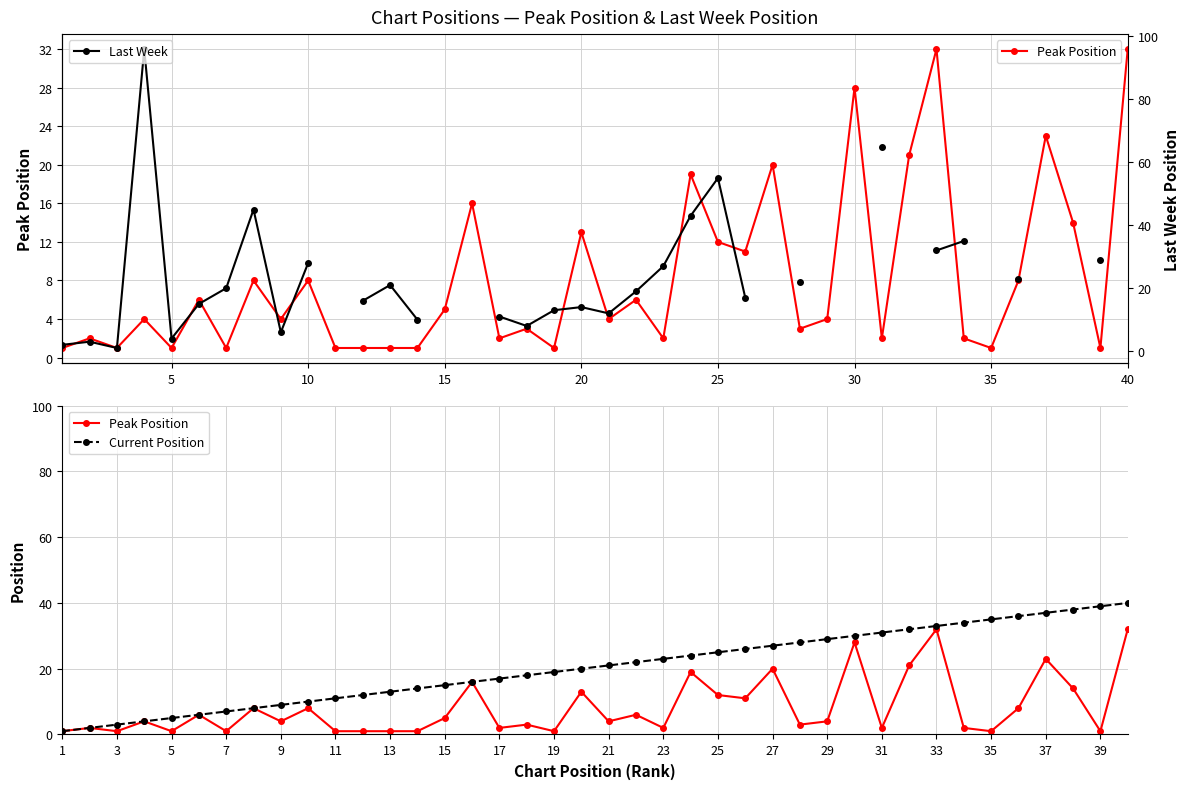

Count the number of categories in the chart.

40